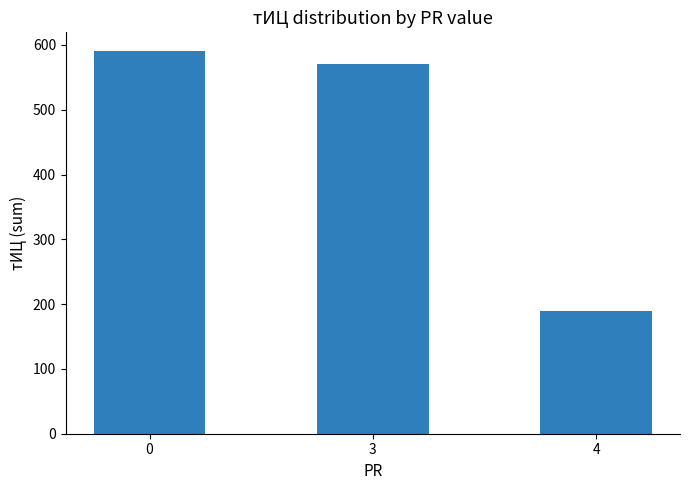

Does the chart contain any negative values?

No